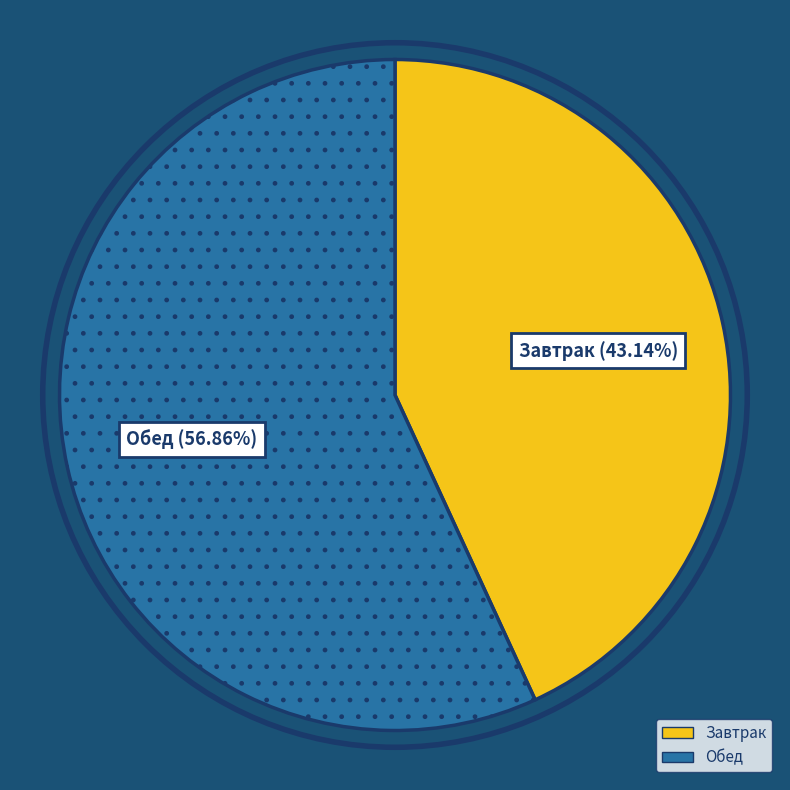

Is there a majority slice in this chart?

Yes